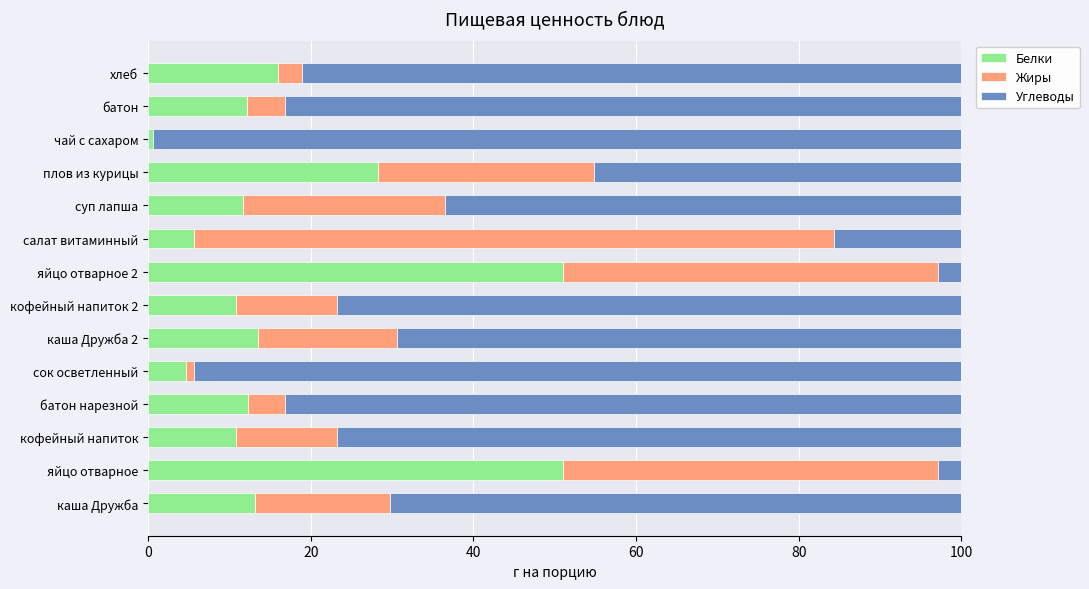

True or false: Белки has a value of 12.1 at батон.

True